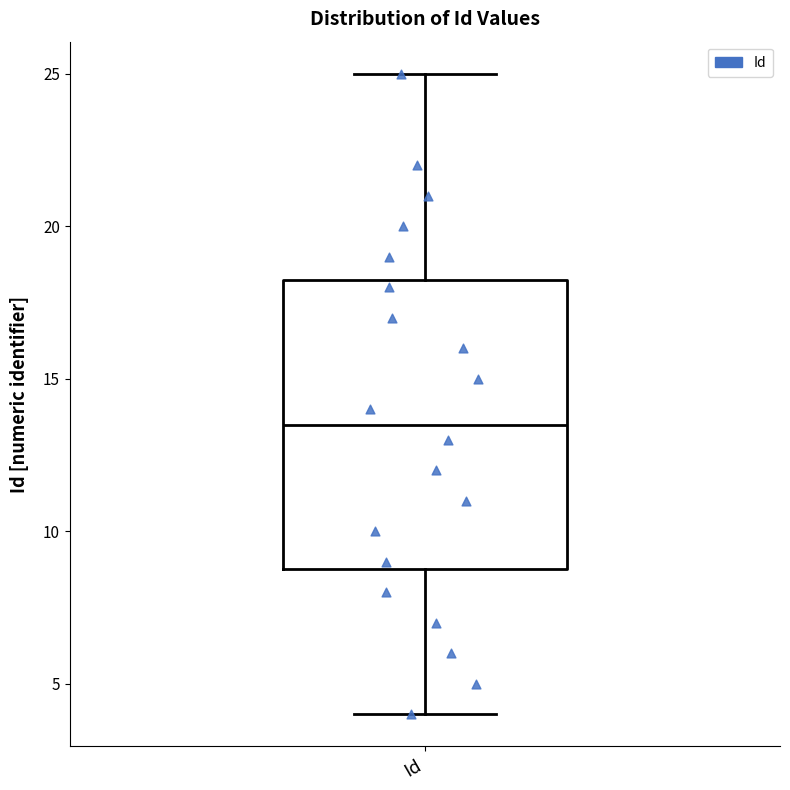

Where is the lower edge of the box for Id on the y-axis? The values are not printed on the chart, so give them approximately, as read against the axis.

9.0